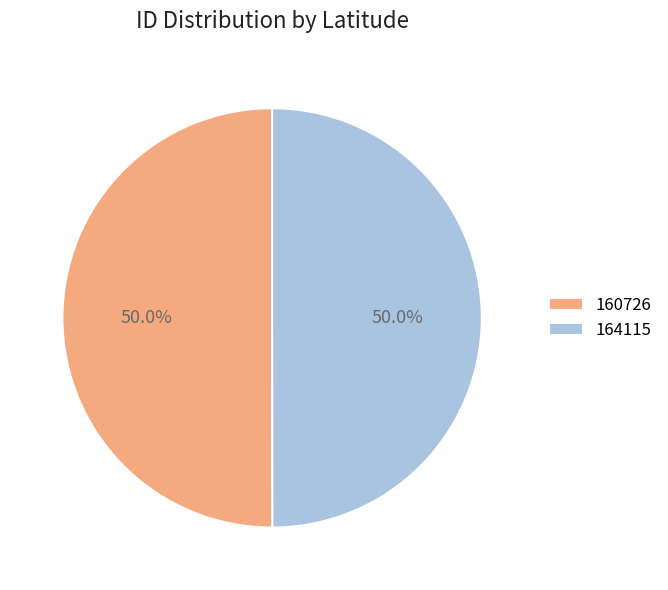

What percentage is the 164115 slice, to the nearest percent?

50%